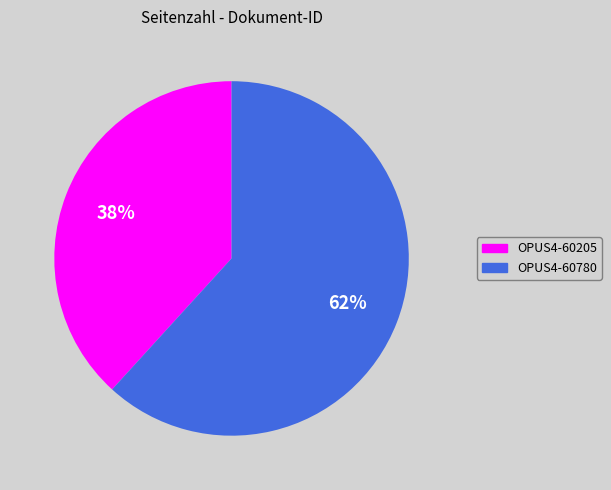

To the nearest percent, what portion does OPUS4-60205 represent?

38%